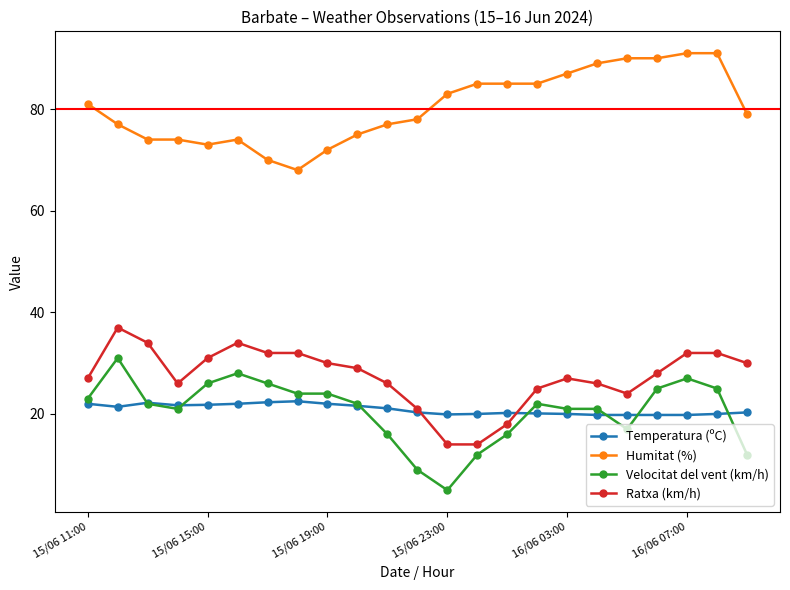

True or false: Velocitat del vent (km/h) and Ratxa (km/h) intersect in this chart.

False